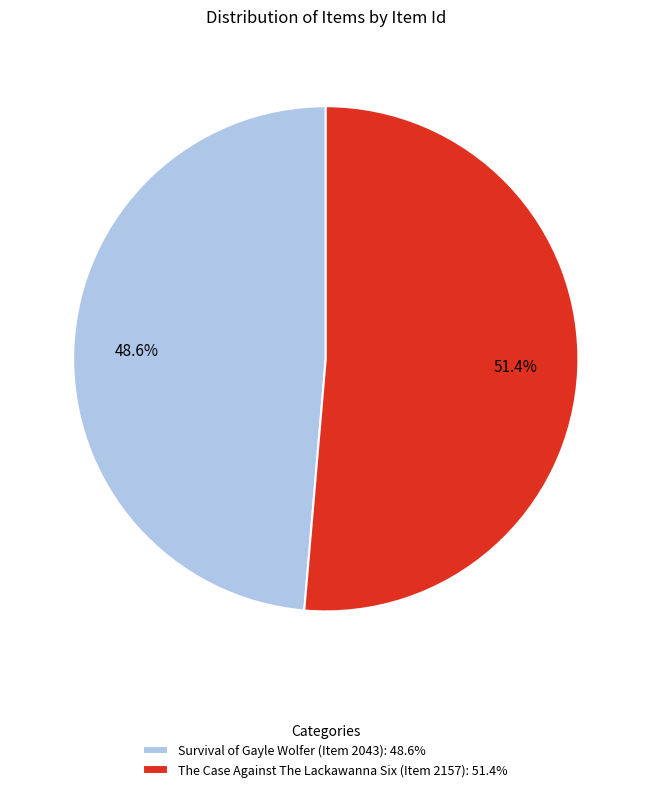

Which category has the biggest portion of the pie?

The Case Against The Lackawanna Six (Item 2157)